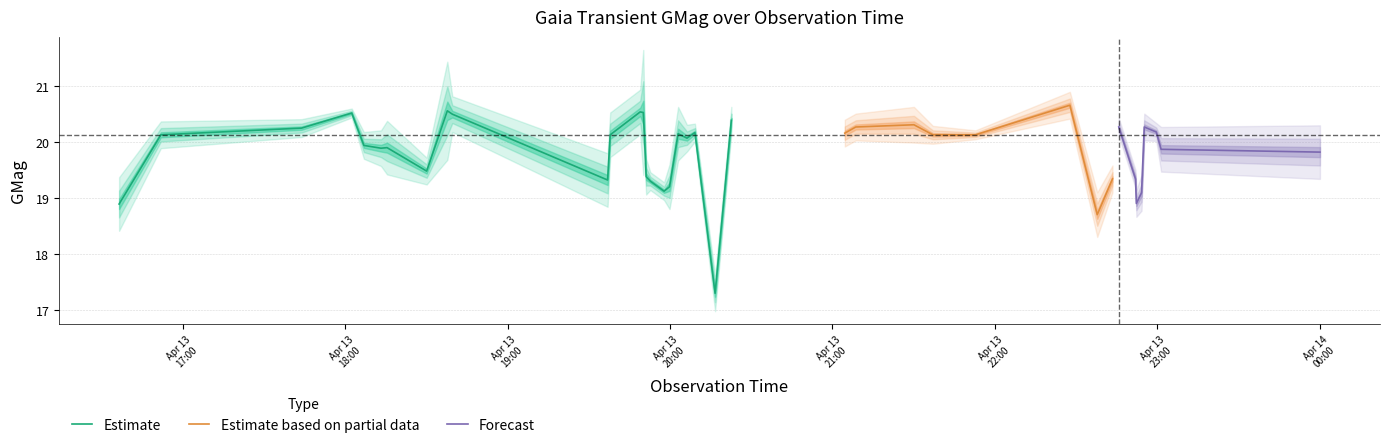

Reading left to right, what are all the values shown in this chart?

GMag: 18.9	20.1	20.2	20.5	19.9	19.9	19.9	19.5	20.6	20.5	19.3	20.1	20.5	20.5	20.1	19.4	19.3	19.1	19.2	20.1	20.1	20.2	17.3	20.4	20.2	20.3	20.3	20.1	20.1	20.7	18.7	19.3	20.3	19.3	18.9	19.1	20.3	20.2	19.9	19.8
GMagErr: 0.1	0.0	0.0	0.0	0.0	0.0	0.1	0.0	0.1	0.0	0.1	0.1	0.1	0.1	0.1	0.0	0.0	0.0	0.1	0.1	0.0	0.0	0.0	0.0	0.0	0.0	0.0	0.0	0.0	0.0	0.1	0.0	0.0	0.0	0.0	0.0	0.0	0.0	0.1	0.1